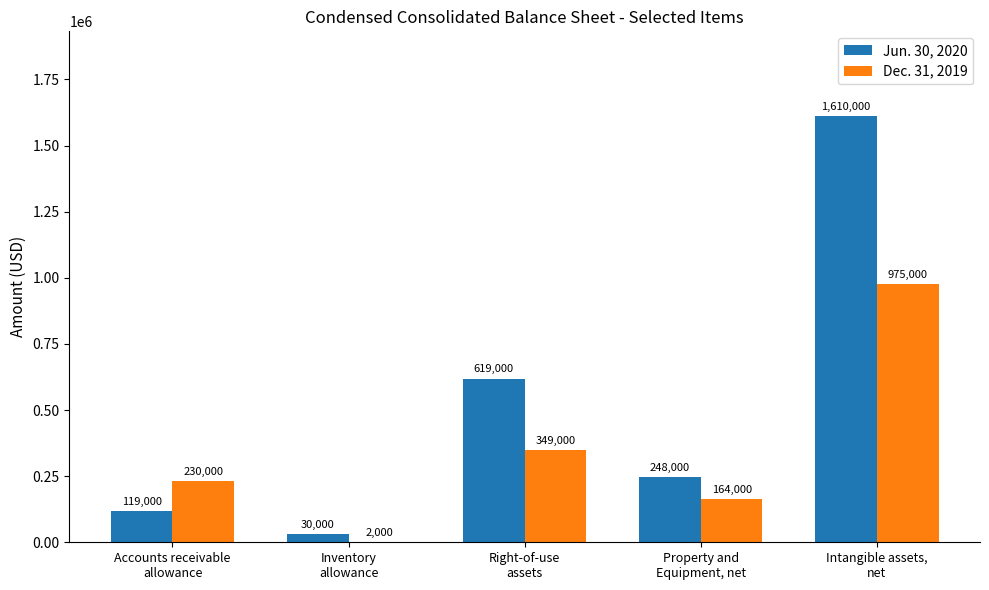

What is the total value across all series at Accounts receivable
allowance?

349000